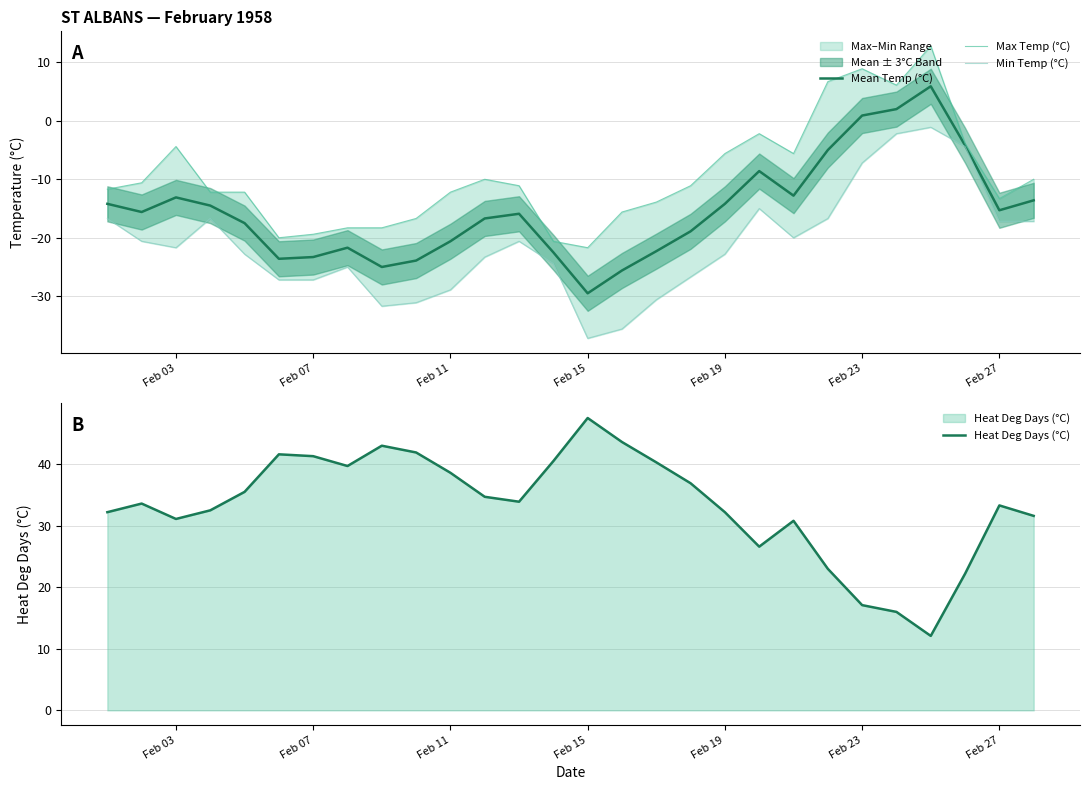

Reading left to right, transcribe all the data shown in this chart.

Mean Temp (°C): -14.2	-15.6	-13.1	-14.5	-17.5	-23.6	-23.3	-21.7	-25.0	-23.9	-20.6	-16.7	-15.9	-22.5	-29.5	-25.6	-22.3	-18.9	-14.2	-8.6	-12.8	-5.0	0.9	2.0	5.9	-4.2	-15.3	-13.6
Max Temp (°C): -11.7	-10.6	-4.4	-12.2	-12.2	-20.0	-19.4	-18.3	-18.3	-16.7	-12.2	-10.0	-11.1	-20.6	-21.7	-15.6	-13.9	-11.1	-5.6	-2.2	-5.6	6.7	8.9	6.1	12.8	-3.9	-13.3	-10.0
Min Temp (°C): -16.7	-20.6	-21.7	-16.7	-22.8	-27.2	-27.2	-25.0	-31.7	-31.1	-28.9	-23.3	-20.6	-24.4	-37.2	-35.6	-30.6	-26.7	-22.8	-15.0	-20.0	-16.7	-7.2	-2.2	-1.1	-4.4	-17.2	-17.2
Heat Deg Days (°C): 32.2	33.6	31.1	32.5	35.5	41.6	41.3	39.7	43.0	41.9	38.6	34.7	33.9	40.5	47.5	43.6	40.3	36.9	32.2	26.6	30.8	23.0	17.1	16.0	12.1	22.2	33.3	31.6